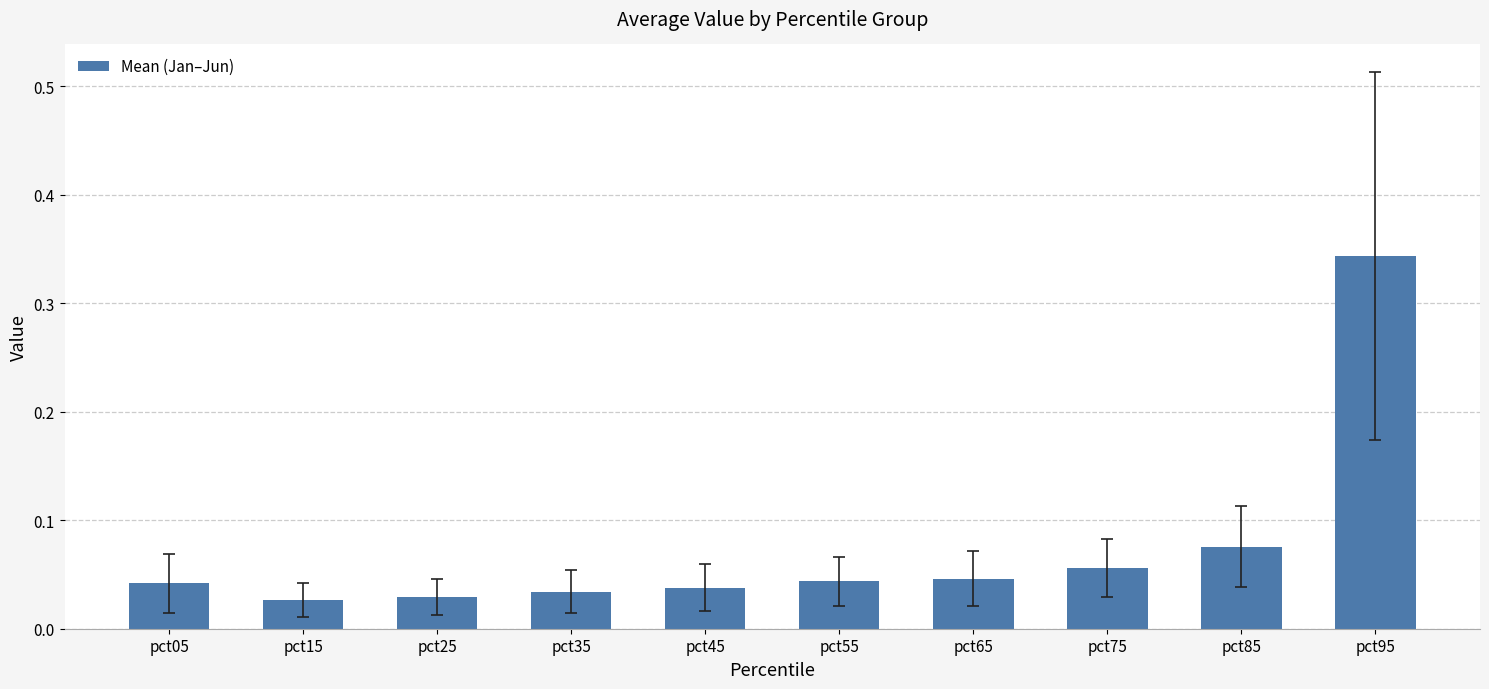

True or false: the data shows 0.1 at pct65.

False